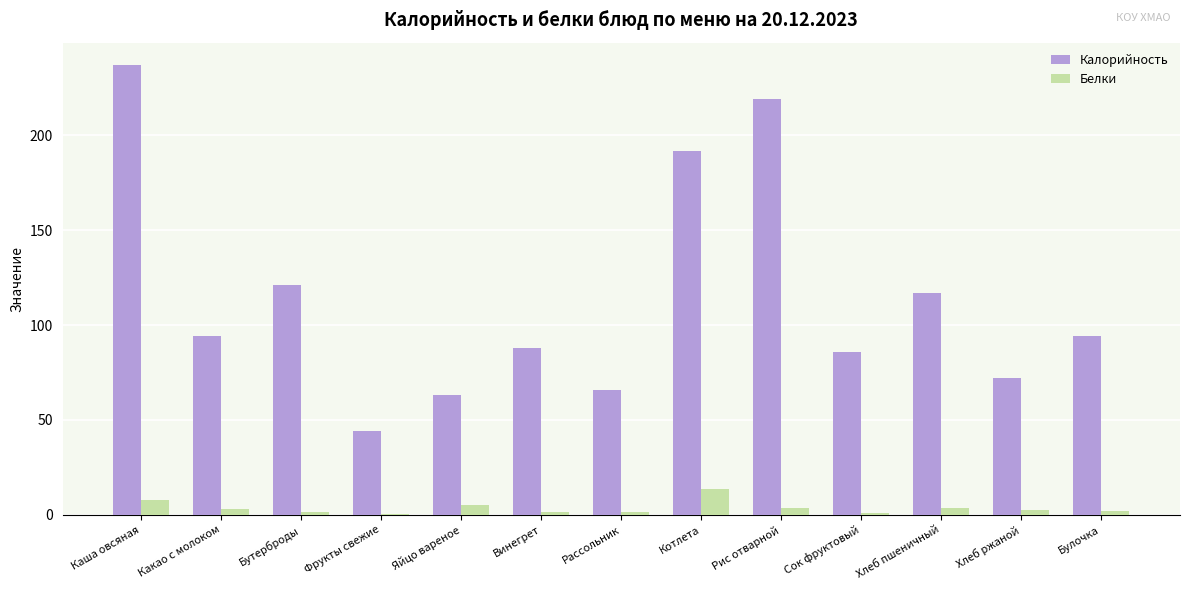

At which label does Белки first exceed 2?

Каша овсяная